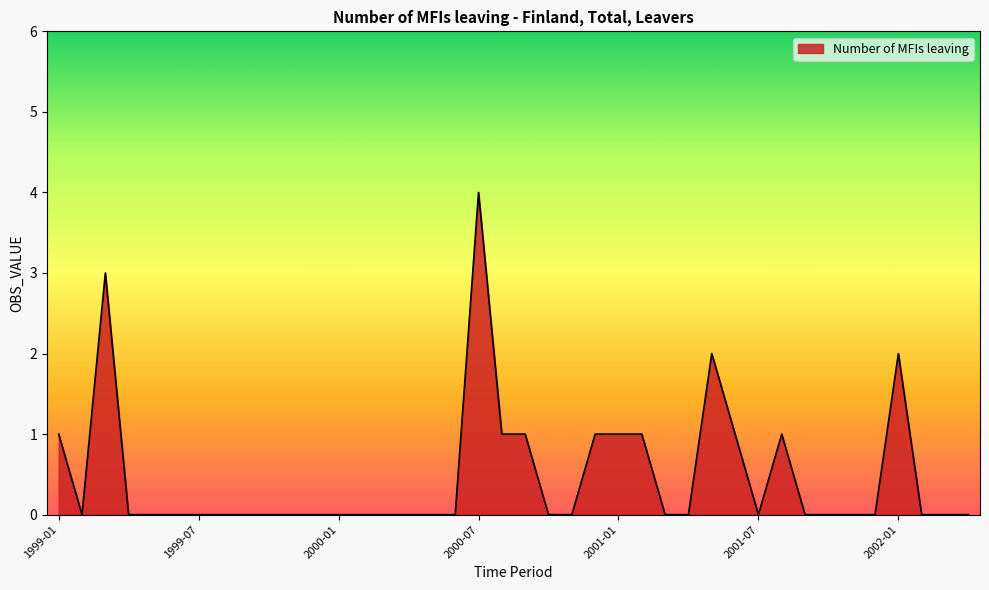

What is the maximum value shown in the chart?

4